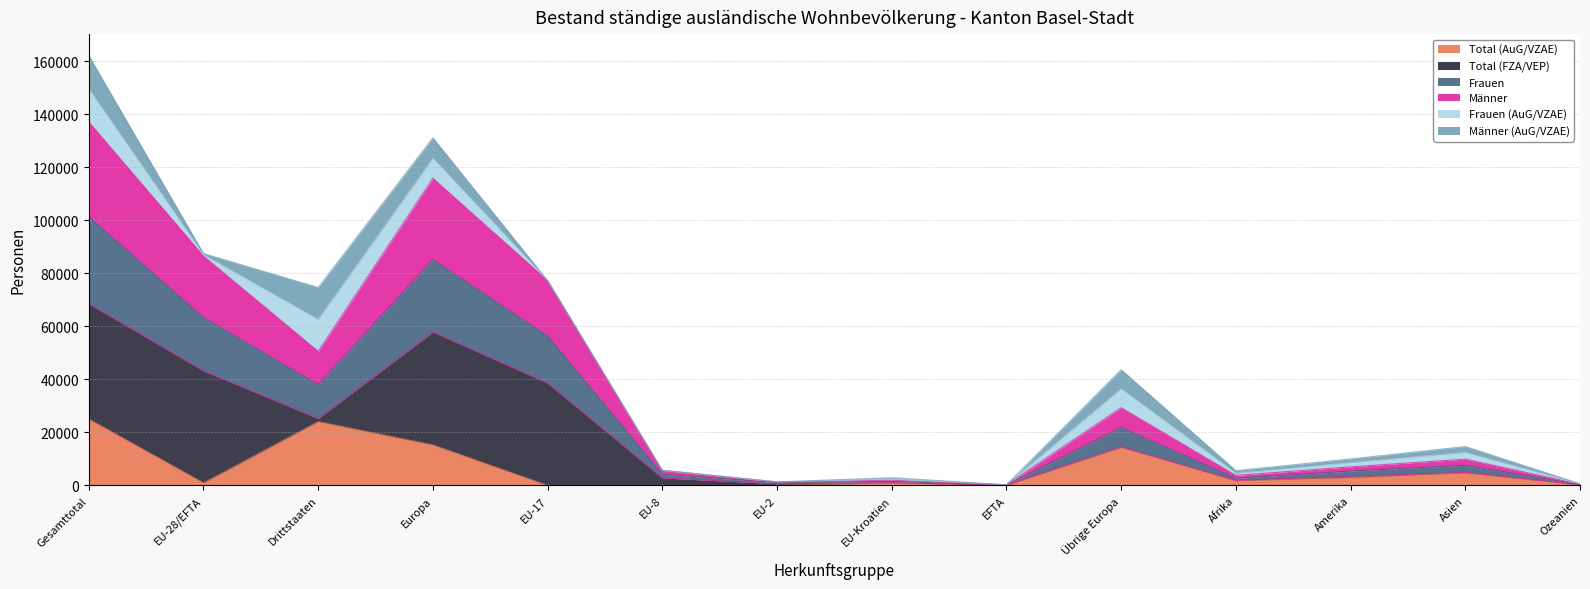

How many data points in Total (AuG/VZAE) are less than 1795?

7